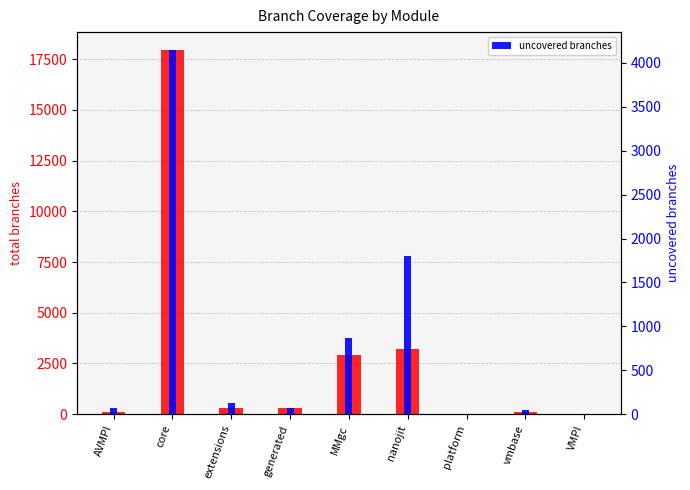

Rank the series by their maximum value, from highest to lowest.

total branches, uncovered branches